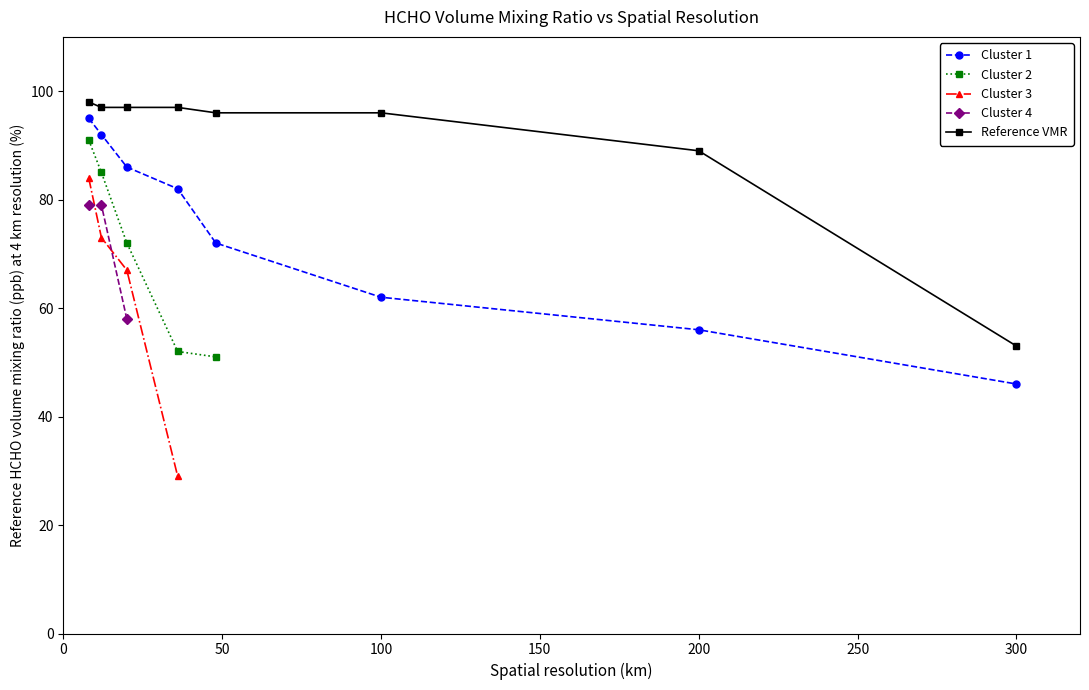

Which category has the lowest value in the Cluster 1 series?

300